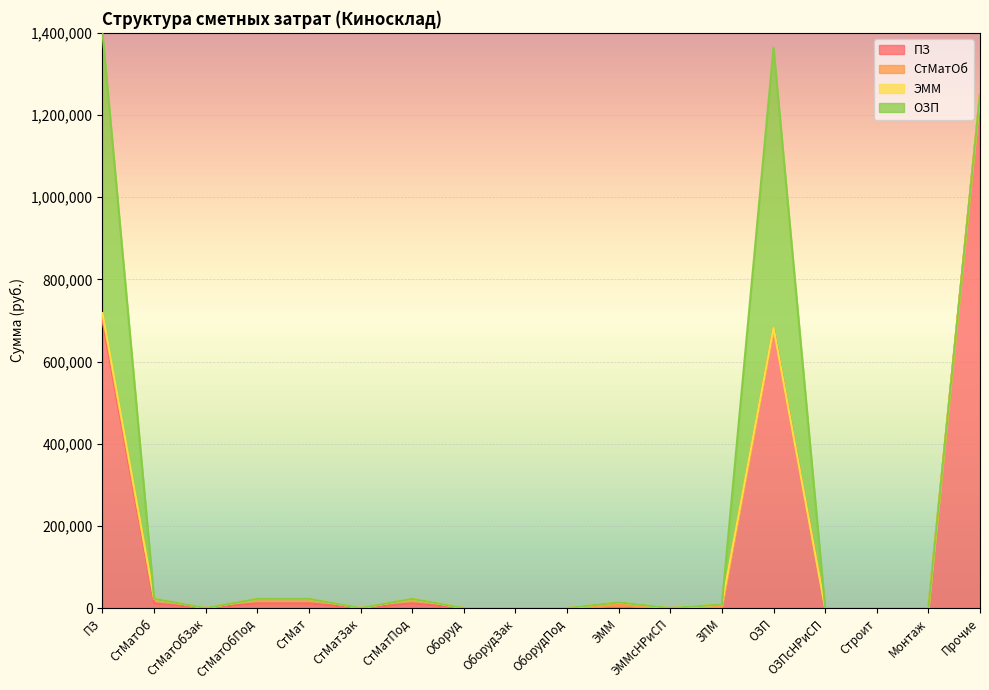

Which series changed the most between ОборудЗак and ЭММ?

ПЗ